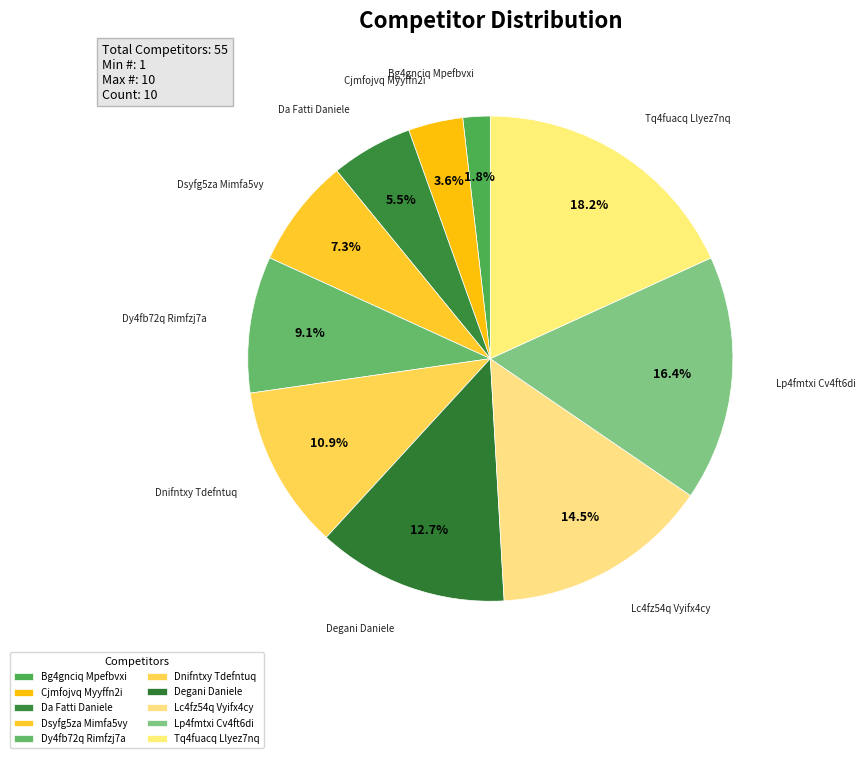

To the nearest percent, what portion does Bg4gnciq Mpefbvxi represent?

2%